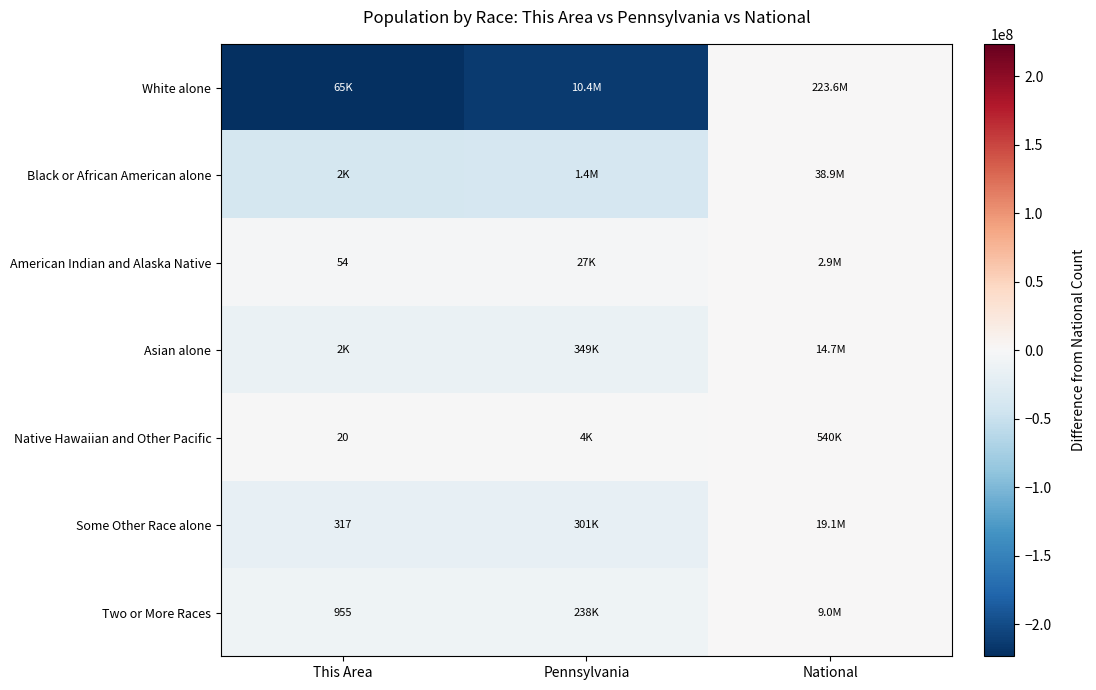

Which label corresponds to the smallest value in the chart?

This Area